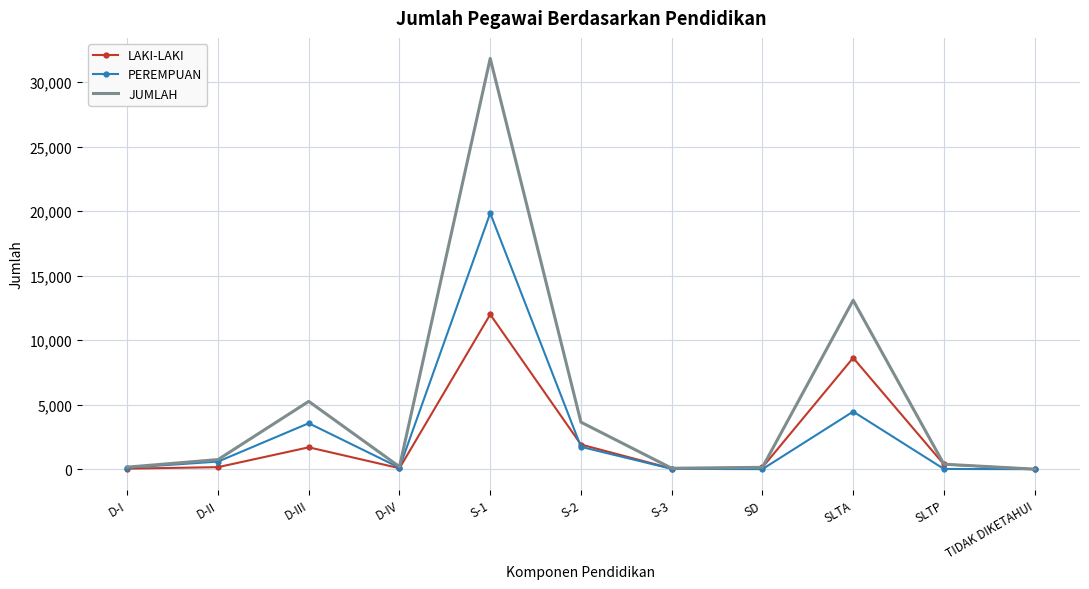

The JUMLAH series shows 7610 at D-III. True or false?

False